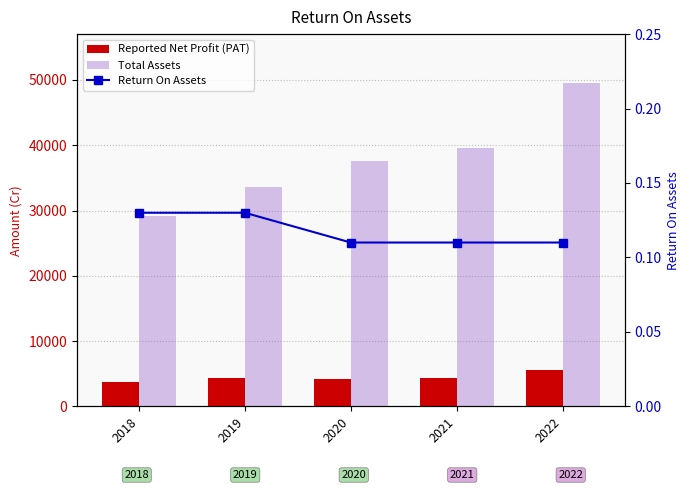

True or false: Reported Net Profit (PAT) has a value of 4403.5 at 2021.

True